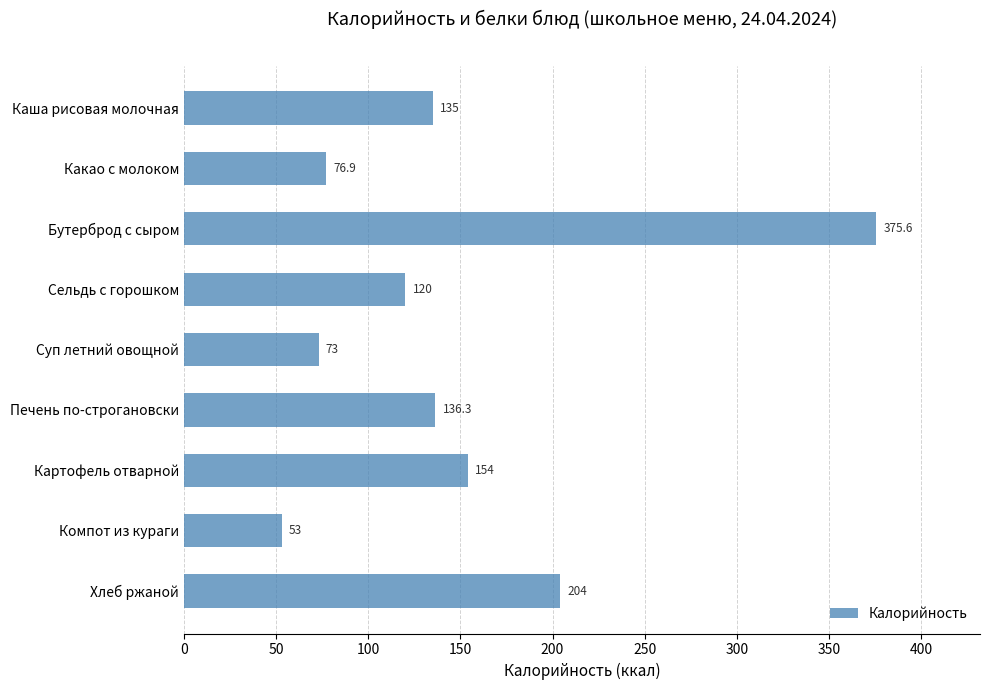

True or false: the data shows 202.0 at Картофель отварной.

False